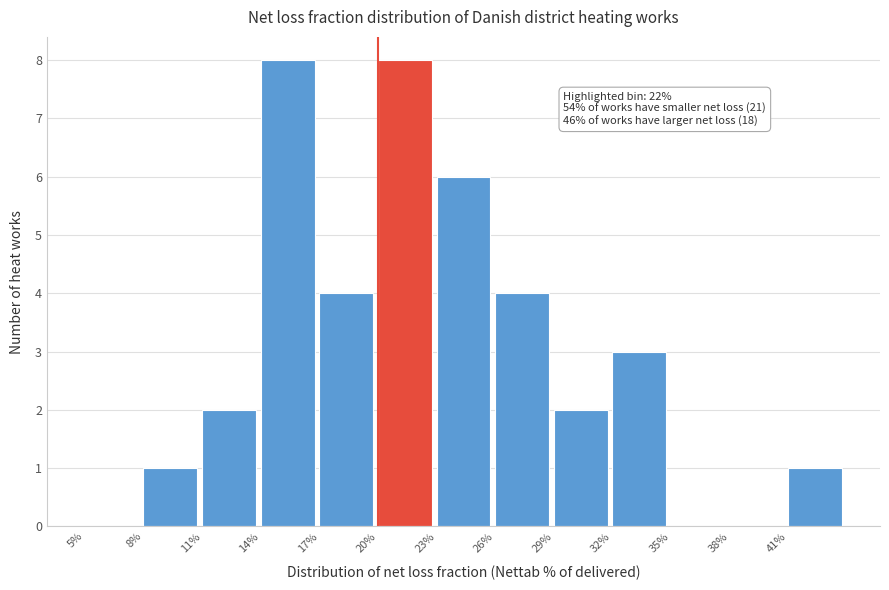

Reading left to right, list all the values displayed in this chart.

5%=0	8%=1	11%=2	14%=8	17%=4	20%=8	23%=6	26%=4	29%=2	32%=3	35%=0	38%=0	41%=1